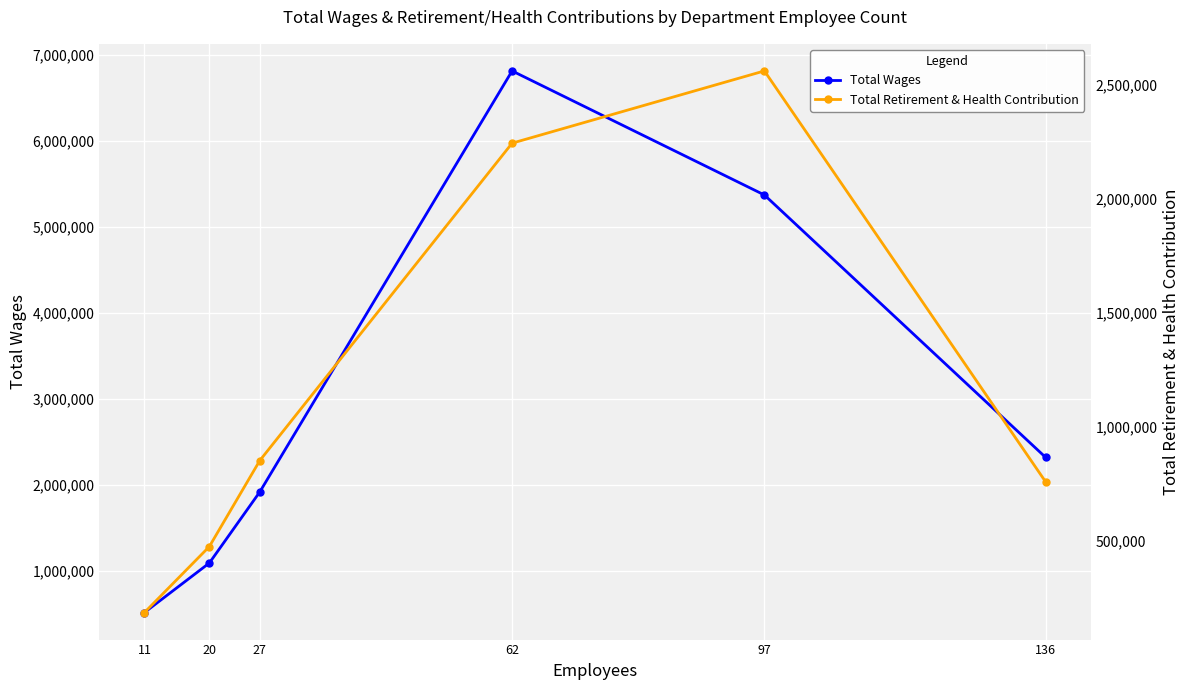

Where is the first local maximum for Total Wages?

62